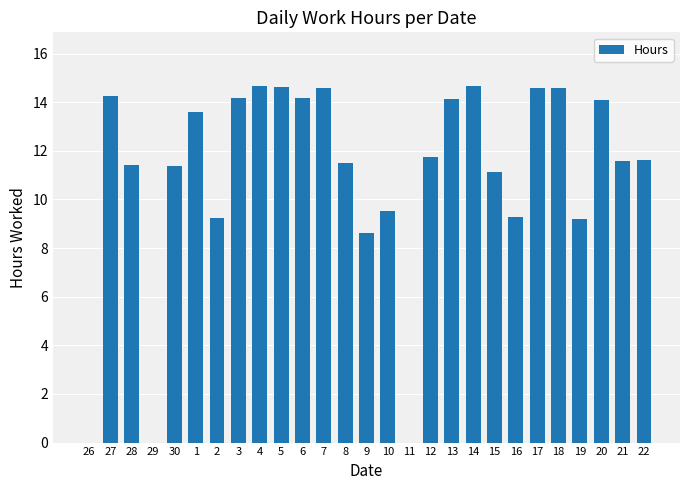

Between 15 and 5, which is larger?

5